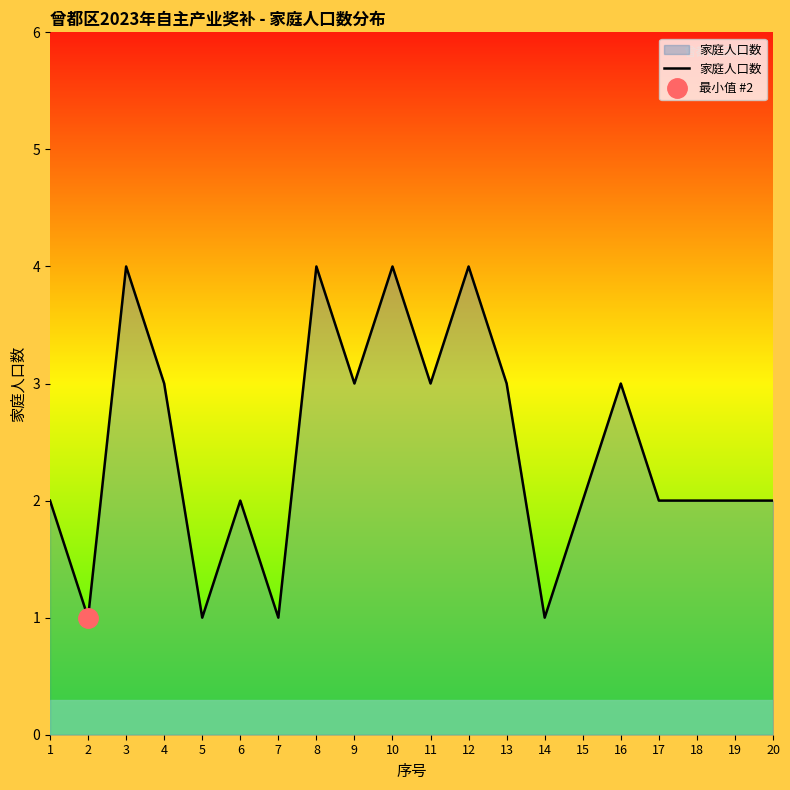

How many distinct data groups are displayed?

1